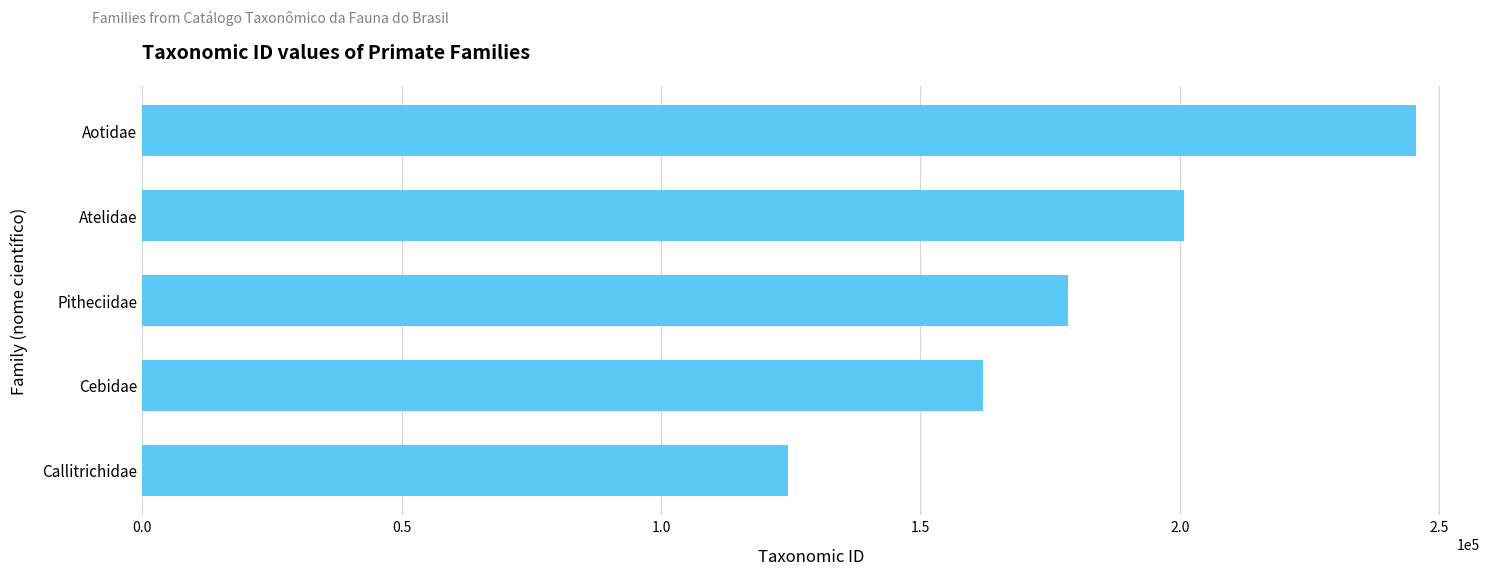

Where is the data nearest to the value 185011?

Pitheciidae